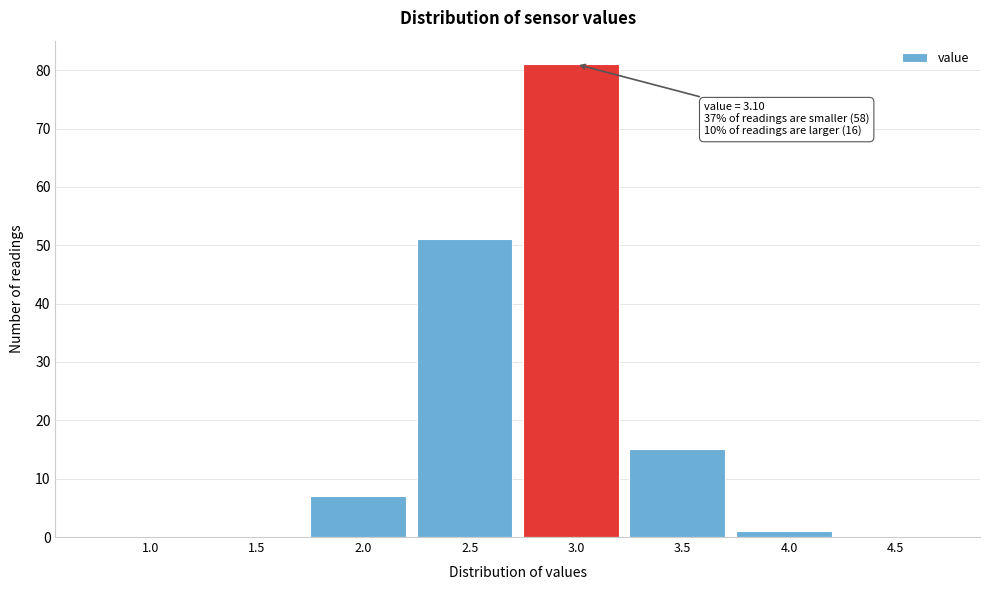

Reading left to right, transcribe all the data shown in this chart.

1.0=0	1.5=0	2.0=7	2.5=51	3.0=81	3.5=15	4.0=1	4.5=0